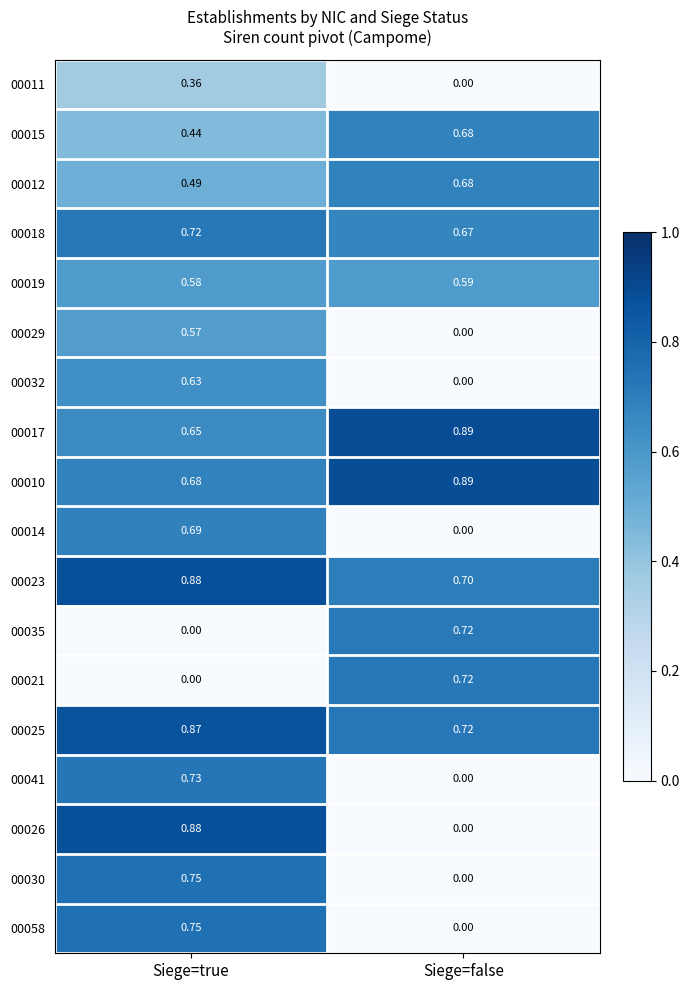

Where is 00035 nearest to the value 0?

Siege=true